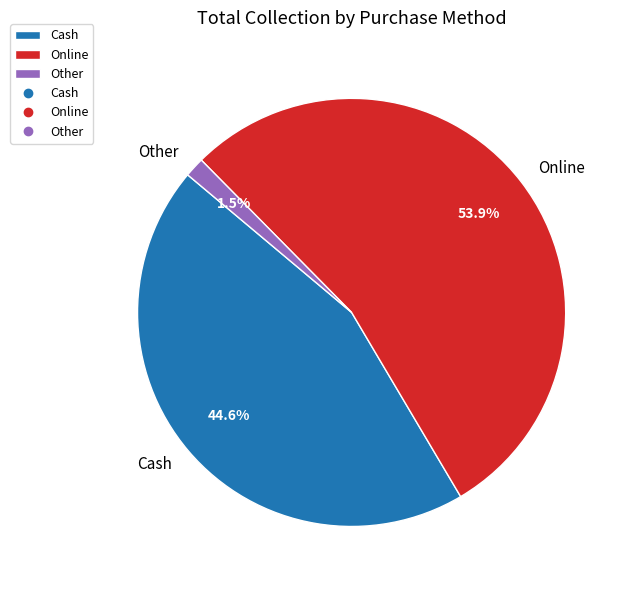

To the nearest percent, what is the difference between the largest and smallest slice percentages?

52%